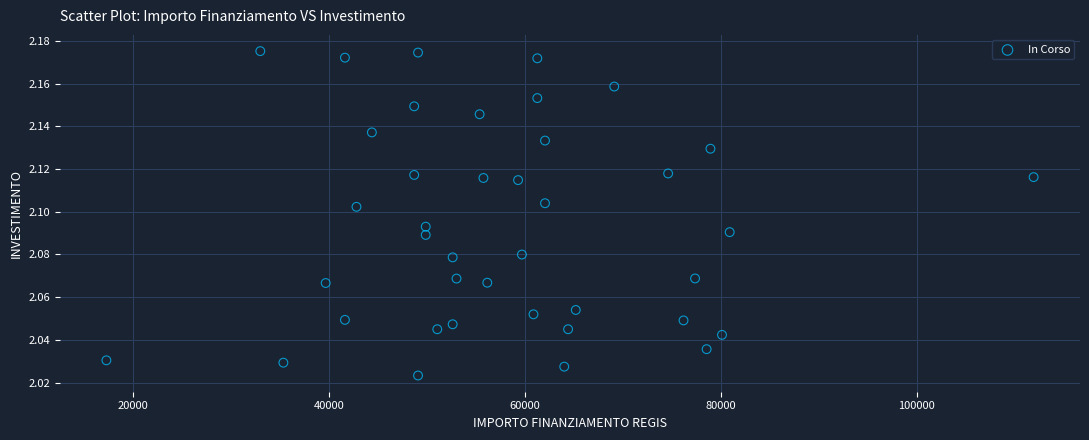

What is the range of X values (max minus min)?

94665.7